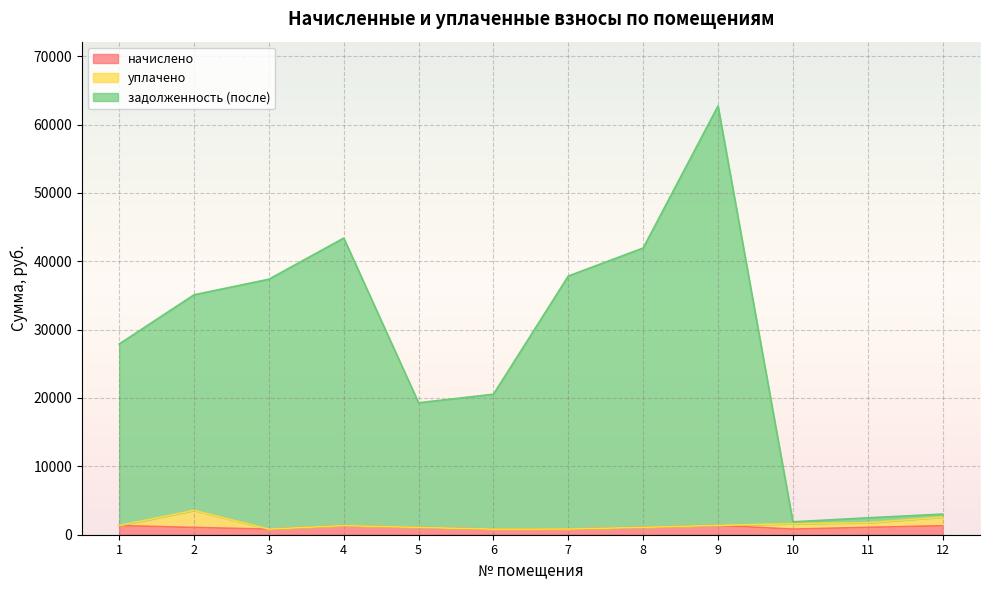

What are all the series names shown in the legend?

начислено, уплачено, задолженность (после)